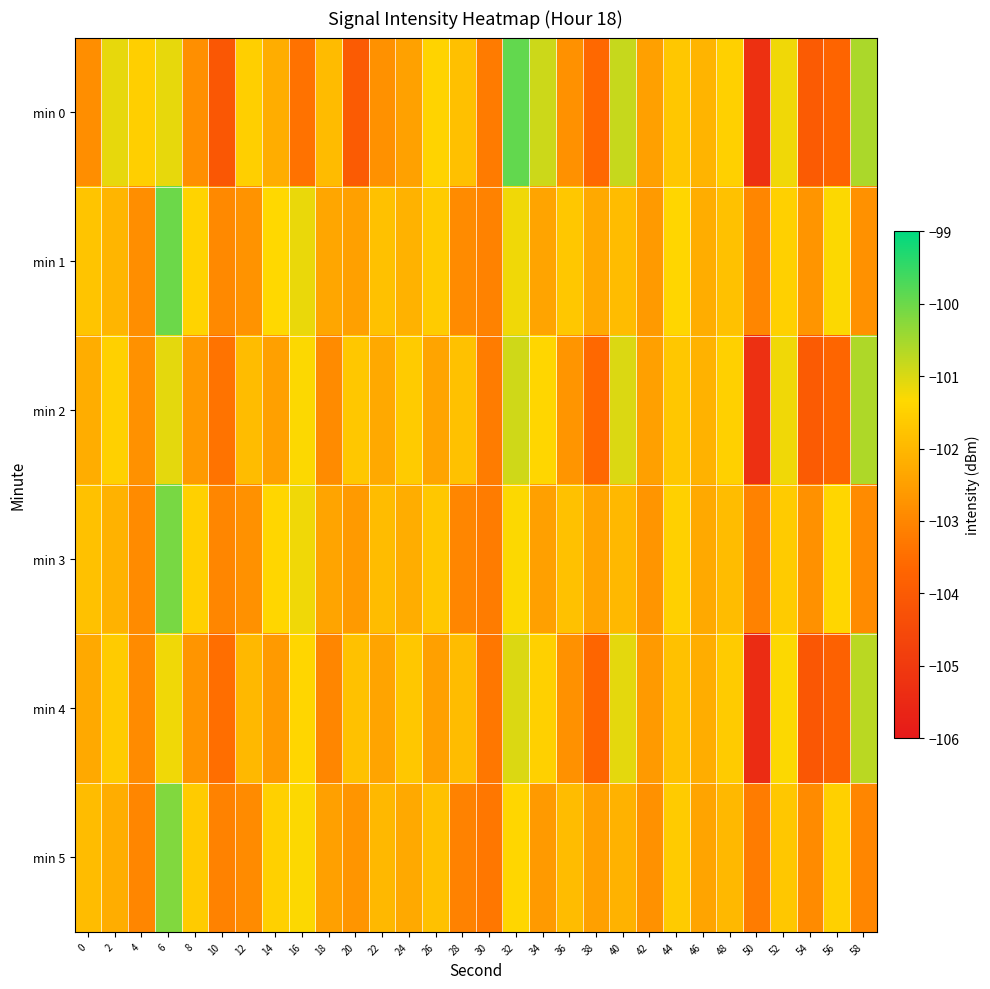

Reading right to left, extract all data points from this chart.

min 0: 58=-100.6	56=-103.7	54=-104.0	52=-101.2	50=-105.3	48=-101.5	46=-102.1	44=-101.7	42=-102.5	40=-100.8	38=-103.6	36=-102.8	34=-100.9	32=-99.9	30=-103.2	28=-101.8	26=-101.4	24=-102.5	22=-102.8	20=-104.0	18=-101.9	16=-103.4	14=-102.2	12=-101.5	10=-104.1	8=-102.8	6=-101.1	4=-101.5	2=-101.1	0=-102.8
min 1: 58=-102.8	56=-101.3	54=-102.7	52=-101.5	50=-103.0	48=-101.8	46=-102.2	44=-101.4	42=-102.6	40=-101.9	38=-102.3	36=-101.7	34=-102.4	32=-101.2	30=-103.1	28=-102.9	26=-101.6	24=-102.1	22=-101.8	20=-102.5	18=-102.3	16=-101.2	14=-101.3	12=-102.7	10=-103.0	8=-101.5	6=-100.0	4=-102.8	2=-102.1	0=-101.7
min 2: 58=-100.6	56=-103.7	54=-104.0	52=-101.2	50=-105.3	48=-101.5	46=-102.1	44=-101.7	42=-102.5	40=-101.0	38=-103.6	36=-102.7	34=-101.4	32=-100.9	30=-103.2	28=-101.8	26=-102.4	24=-101.6	22=-102.3	20=-101.7	18=-102.9	16=-101.3	14=-102.5	12=-101.9	10=-103.4	8=-102.6	6=-101.1	4=-102.8	2=-101.5	0=-102.2
min 3: 58=-102.9	56=-101.4	54=-102.8	52=-101.6	50=-103.1	48=-101.9	46=-102.3	44=-101.5	42=-102.7	40=-102.0	38=-102.4	36=-101.8	34=-102.5	32=-101.3	30=-103.2	28=-103.0	26=-101.7	24=-102.2	22=-101.9	20=-102.6	18=-102.4	16=-101.2	14=-101.4	12=-102.8	10=-103.0	8=-101.5	6=-100.1	4=-102.9	2=-102.1	0=-101.8
min 4: 58=-100.7	56=-103.8	54=-104.1	52=-101.3	50=-105.4	48=-101.6	46=-102.2	44=-101.8	42=-102.6	40=-101.1	38=-103.7	36=-102.8	34=-101.5	32=-101.0	30=-103.3	28=-101.9	26=-102.5	24=-101.7	22=-102.4	20=-101.8	18=-103.0	16=-101.4	14=-102.6	12=-102.0	10=-103.5	8=-102.7	6=-101.2	4=-102.9	2=-101.6	0=-102.3
min 5: 58=-103.0	56=-101.5	54=-102.9	52=-101.7	50=-103.2	48=-102.0	46=-102.4	44=-101.6	42=-102.8	40=-102.1	38=-102.5	36=-101.9	34=-102.6	32=-101.4	30=-103.3	28=-103.1	26=-101.8	24=-102.3	22=-102.0	20=-102.7	18=-102.5	16=-101.3	14=-101.5	12=-102.9	10=-103.1	8=-101.6	6=-100.2	4=-103.0	2=-102.2	0=-101.9